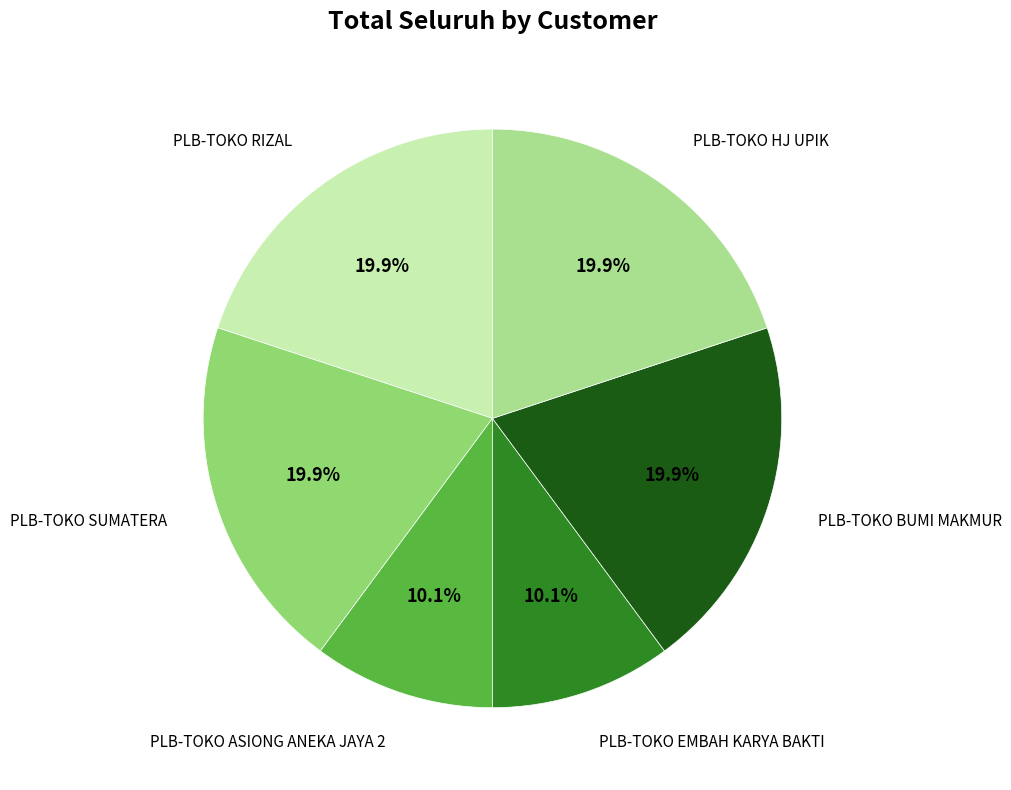

To the nearest percent, what is the difference between the largest and smallest slice percentages?

10%